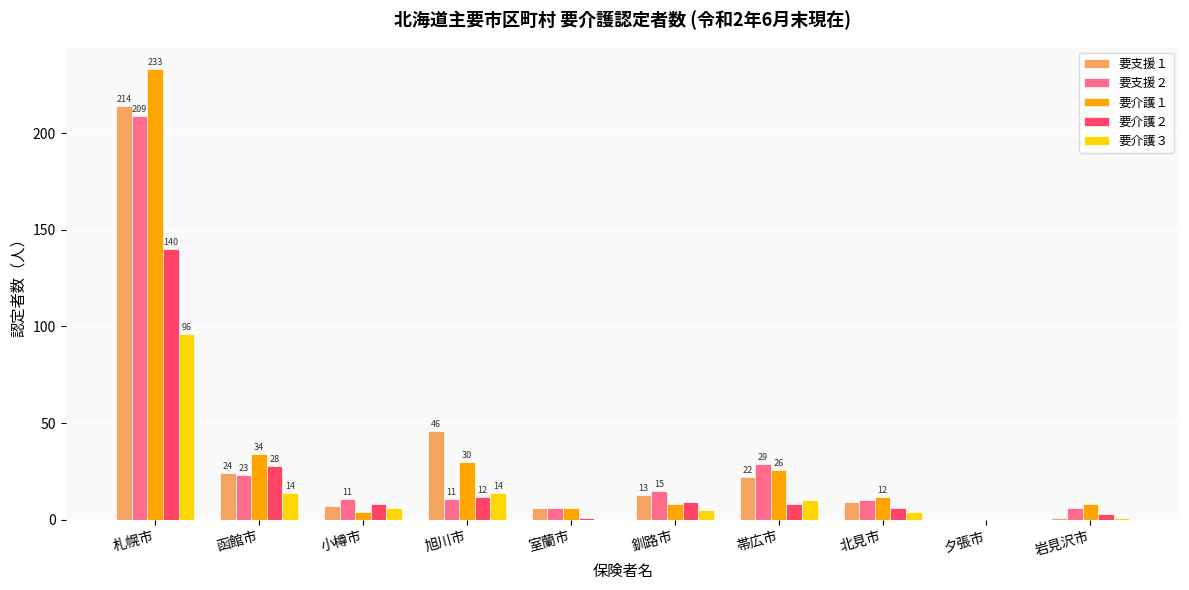

Between 釧路市 and 夕張市, which series saw the biggest shift?

要支援２